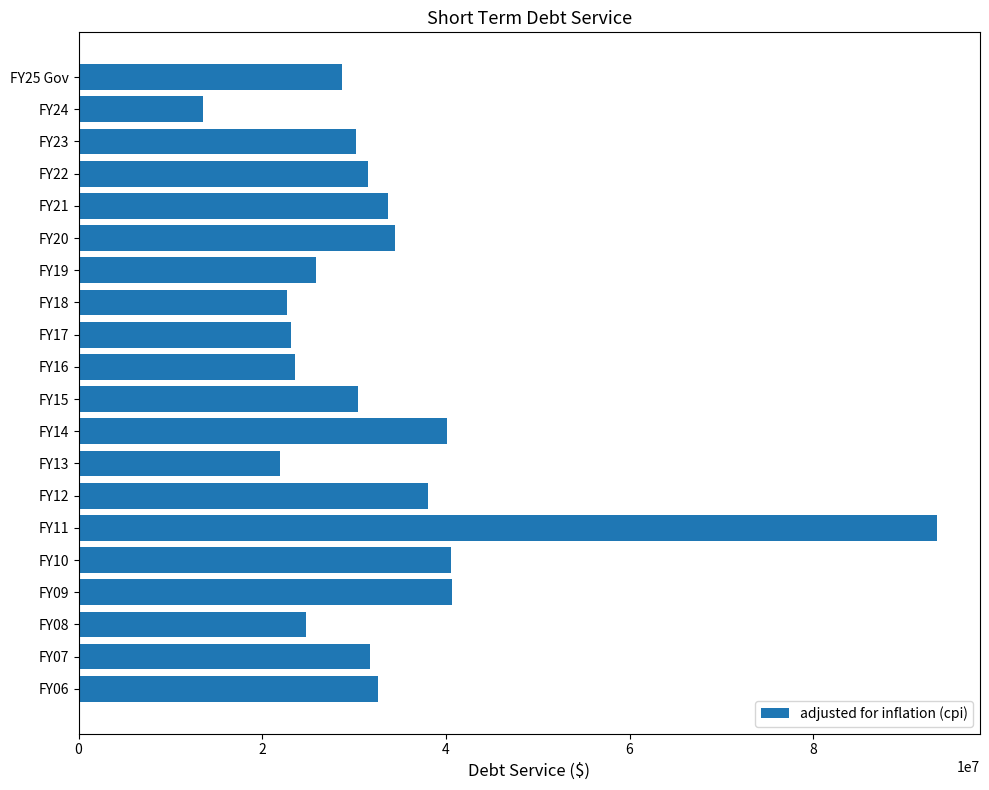

Is it true that the value at FY10 is 17296341?

False